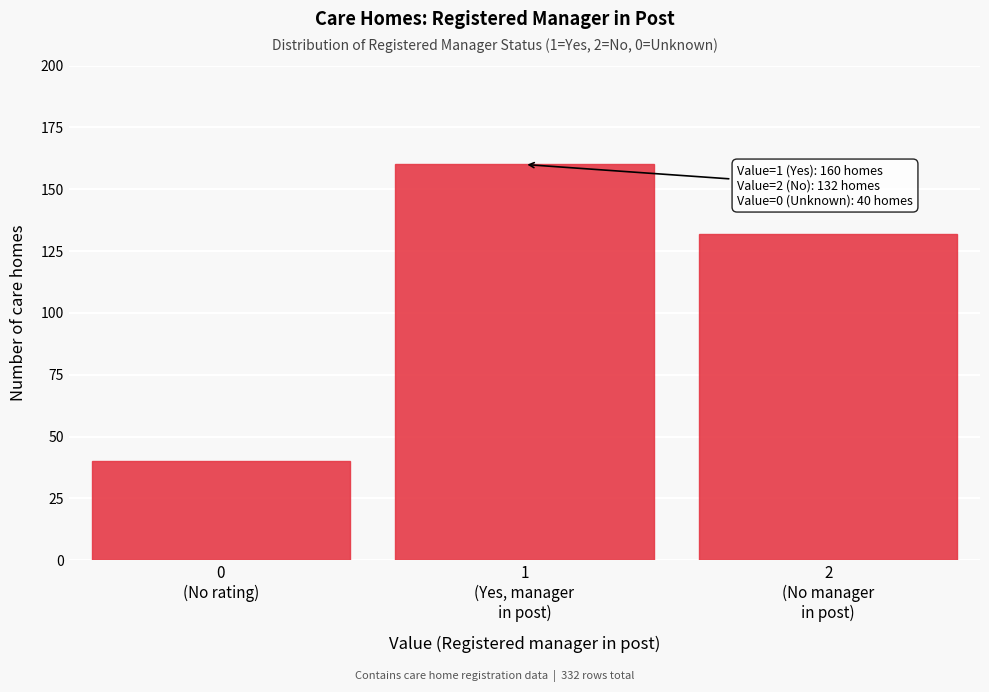

Reading left to right, list all the values displayed in this chart.

40	160	132